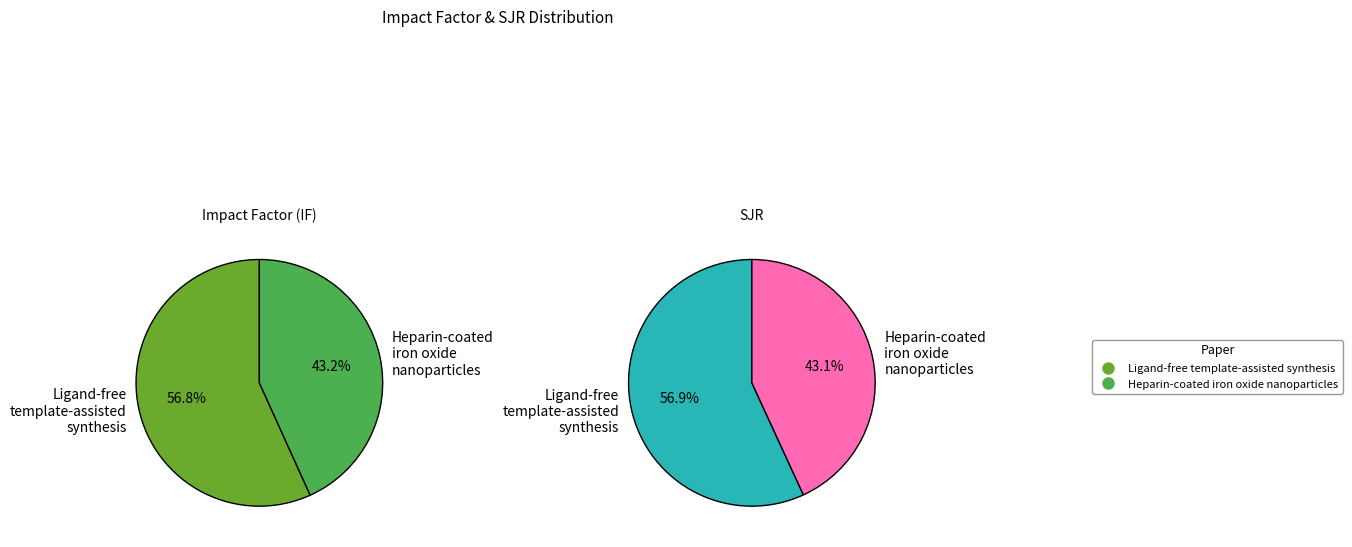

What portion of the pie excludes Ligand-free template-assisted synthesis?

43.2%